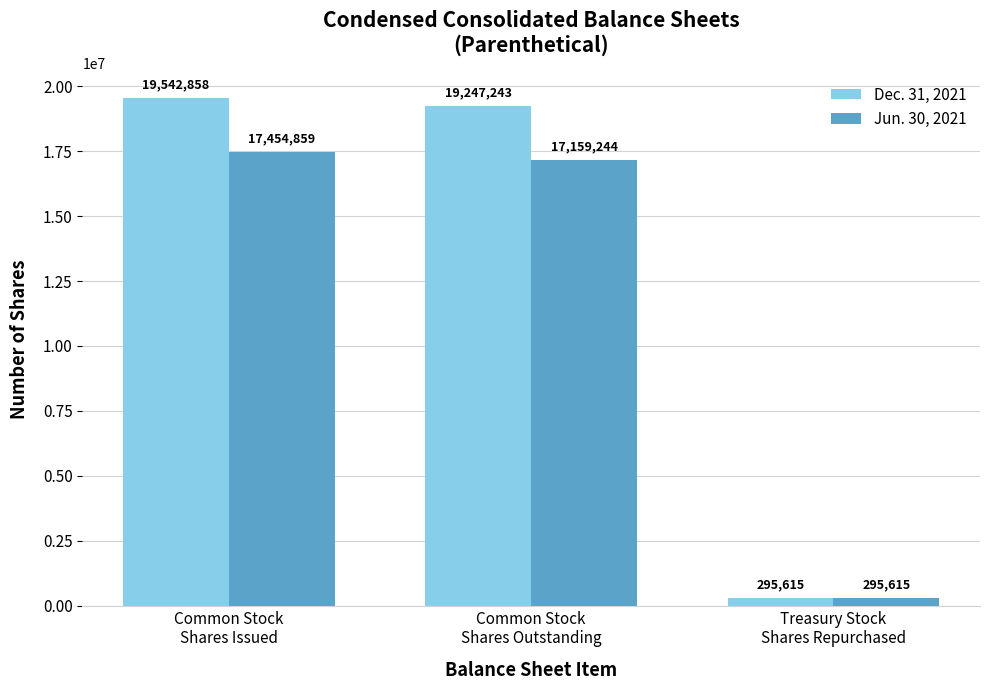

List the series in order of their overall mean, lowest first.

Jun. 30, 2021, Dec. 31, 2021